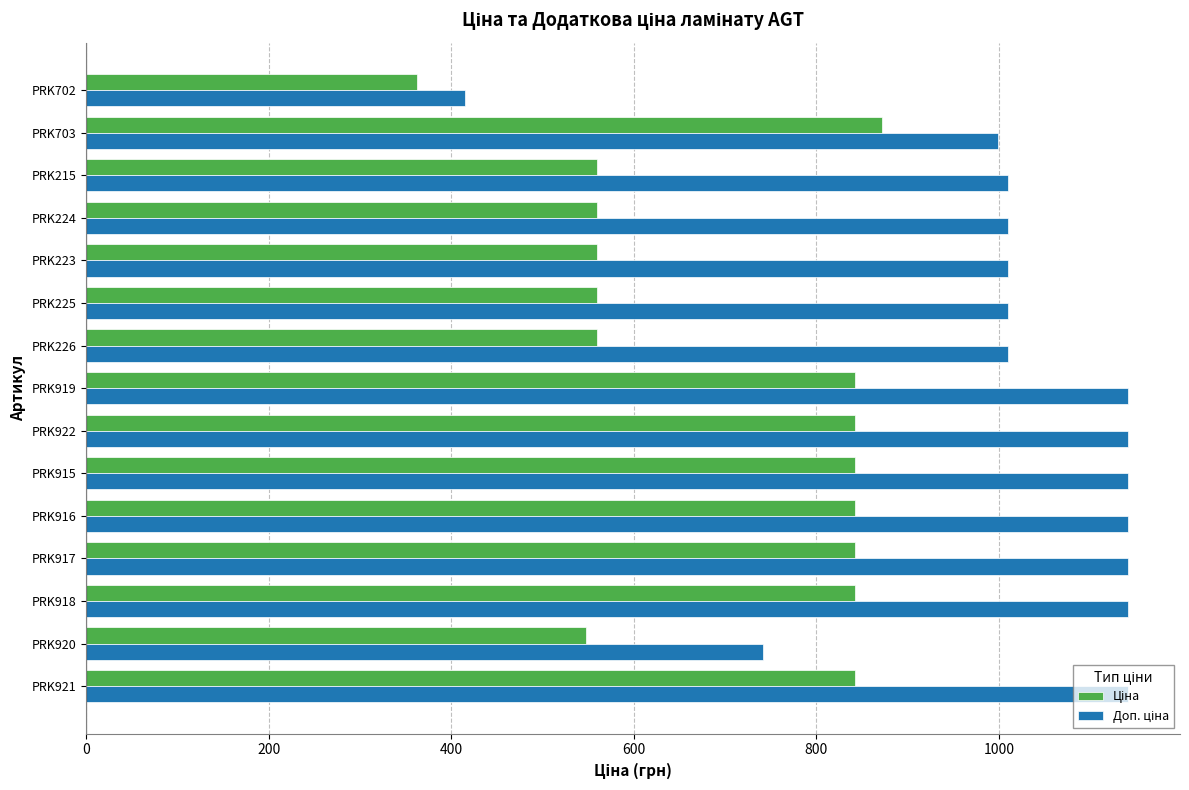

At how many categories does at least one series exceed 1118?

7